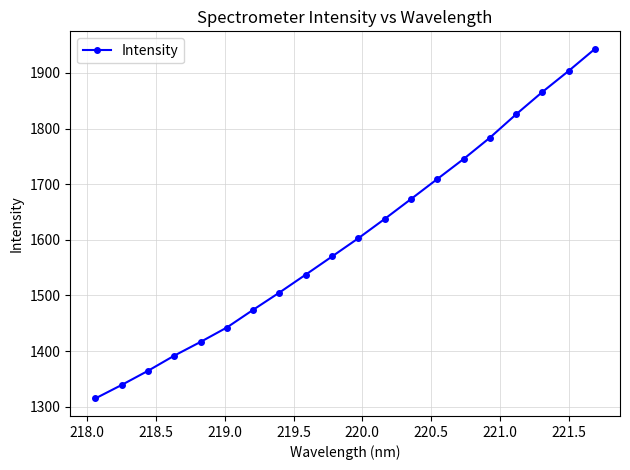

Is this an area chart (filled region under the line)?

No